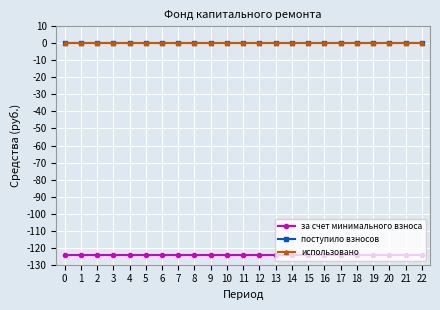

Is this an area chart (filled region under the line)?

No